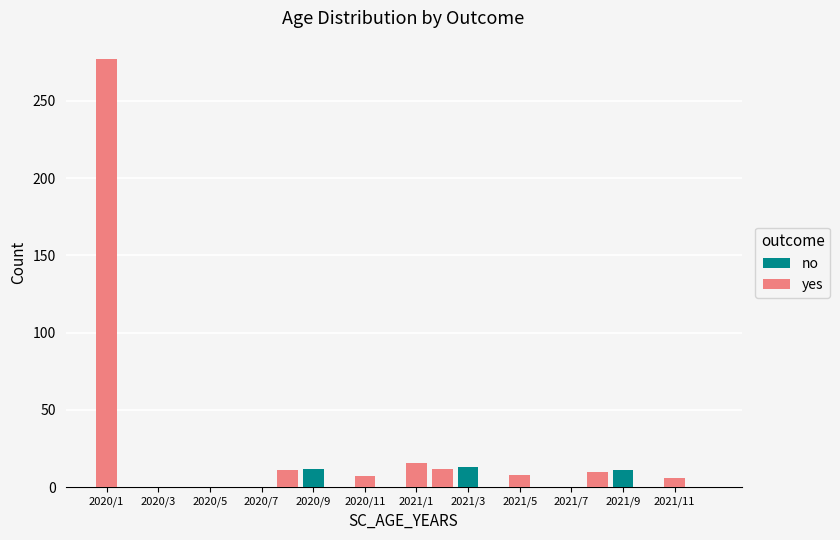

Which has a higher value, 15 or 2021/9?

2021/9